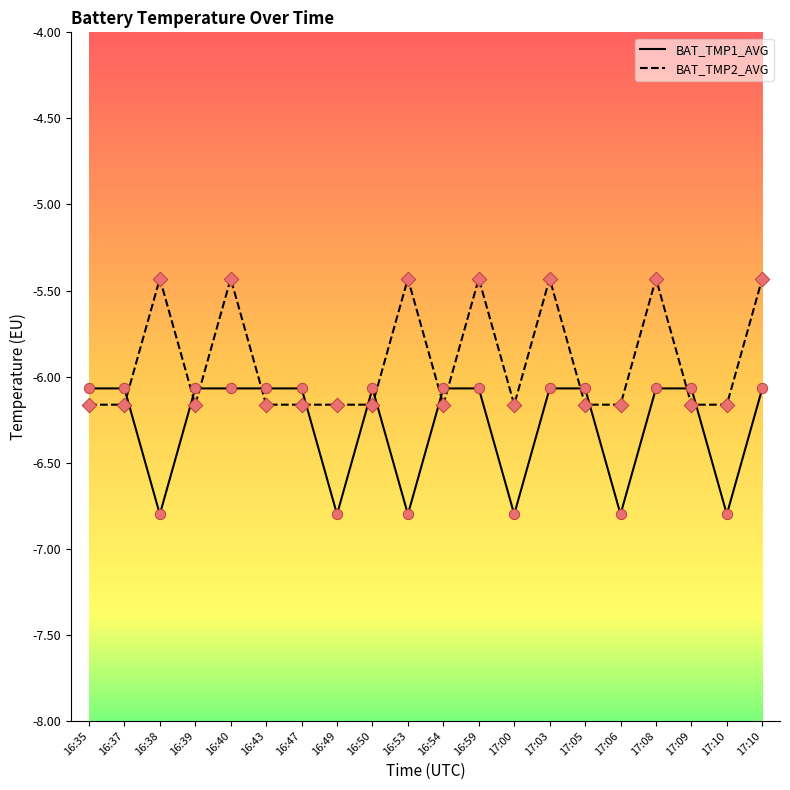

Is the value of BAT_TMP2_AVG at 16:37 greater than the value of BAT_TMP1_AVG at 17:08?

No